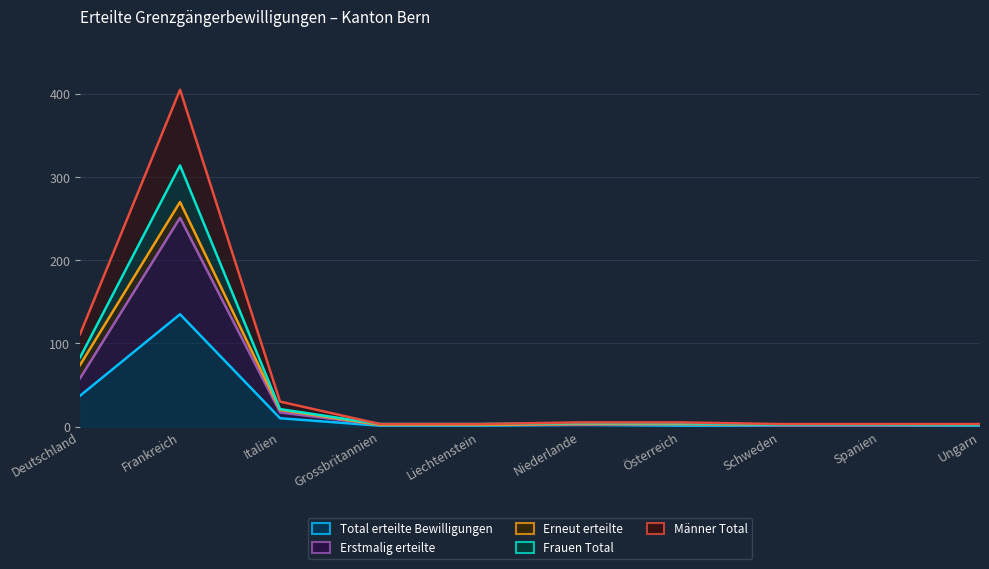

Which has a higher value, Österreich or Spanien?

Österreich